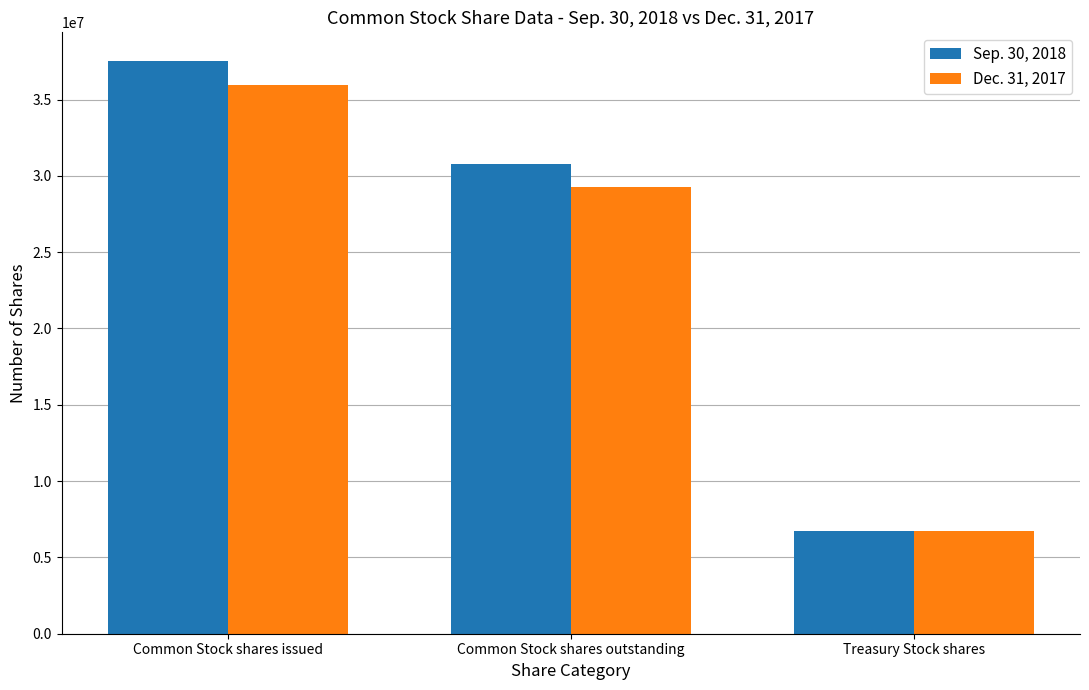

Which series has the widest spread of values?

Sep. 30, 2018